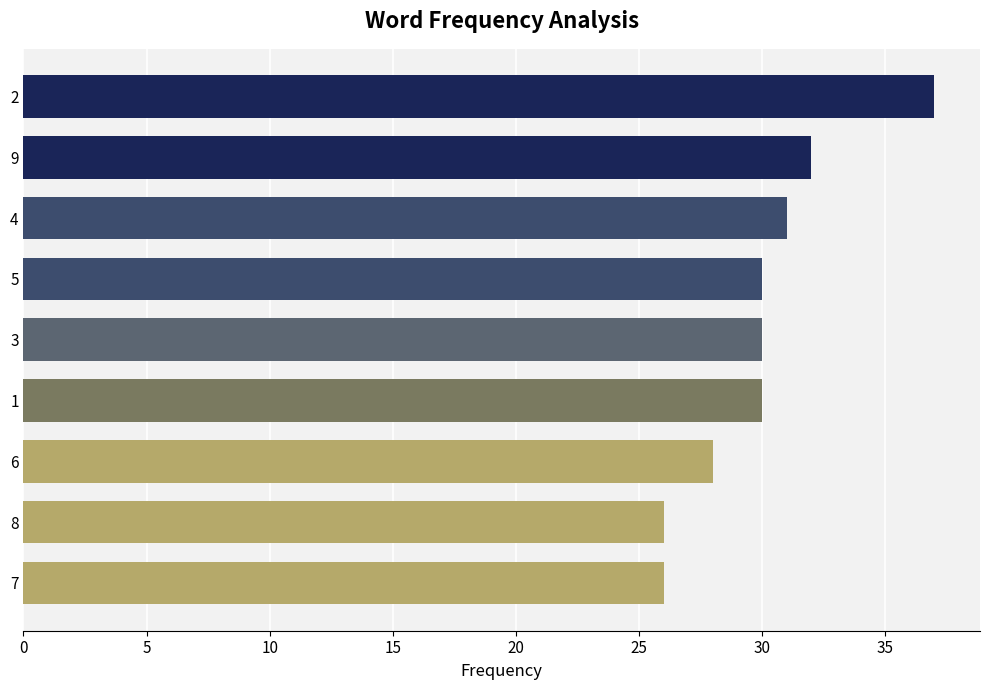

What is the smallest value displayed?

26